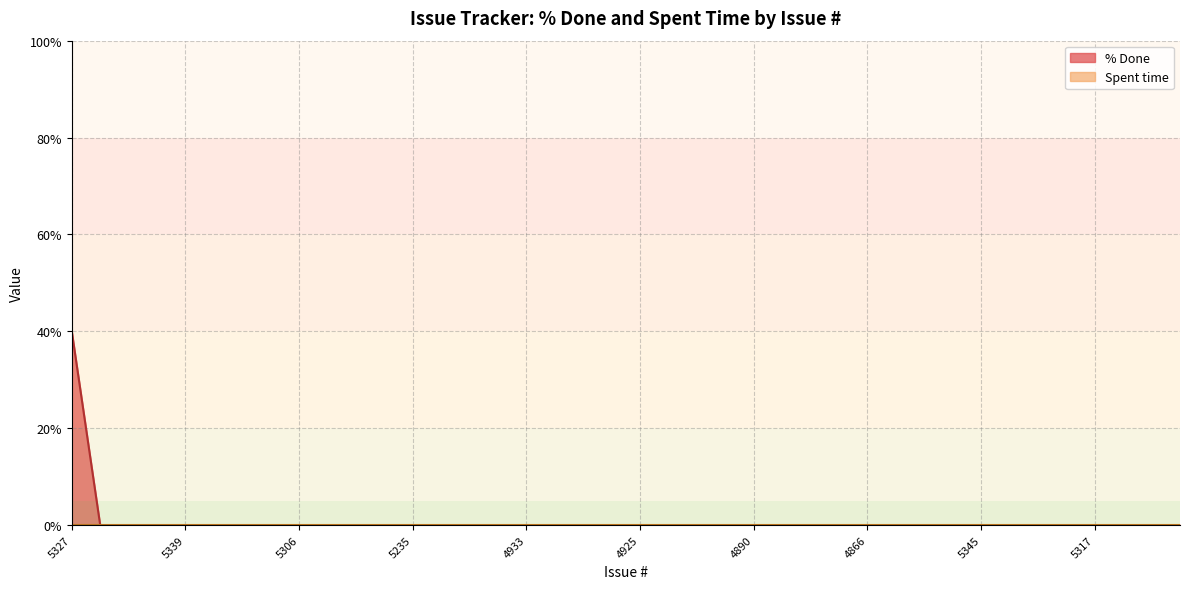

List the series in order of their overall mean, lowest first.

Spent time, % Done